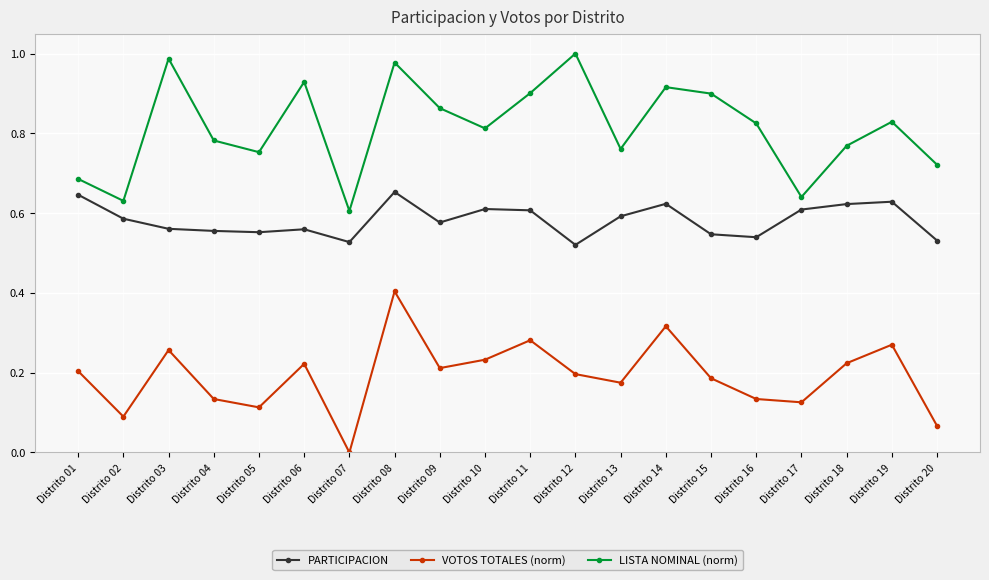

True or false: LISTA NOMINAL (norm) and PARTICIPACION cross at least once.

False